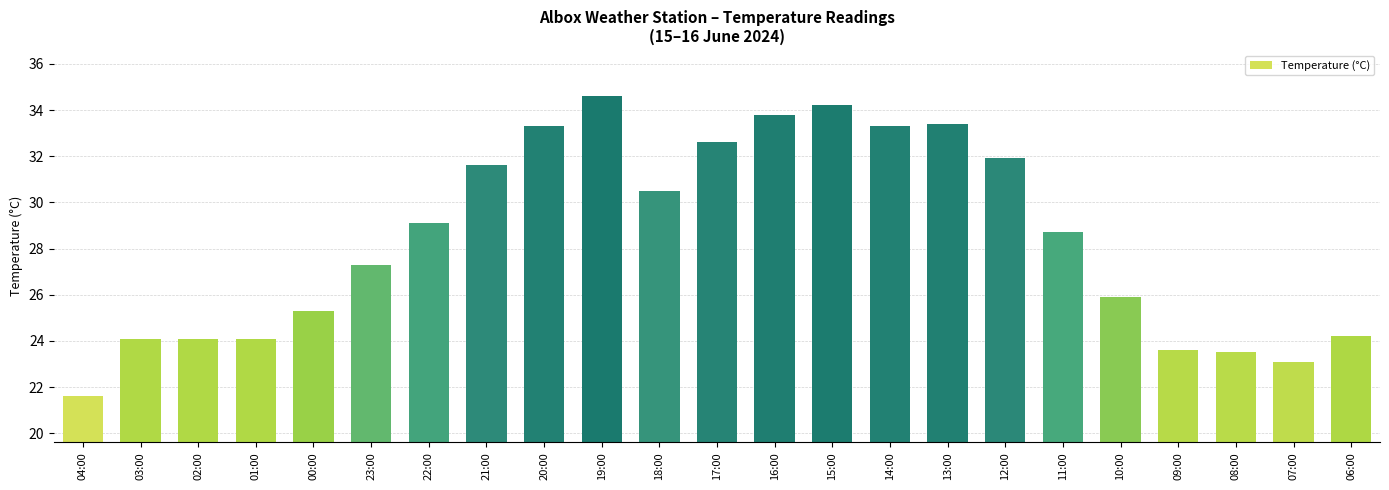

Is it true that the value at 02:00 is 14.4?

False